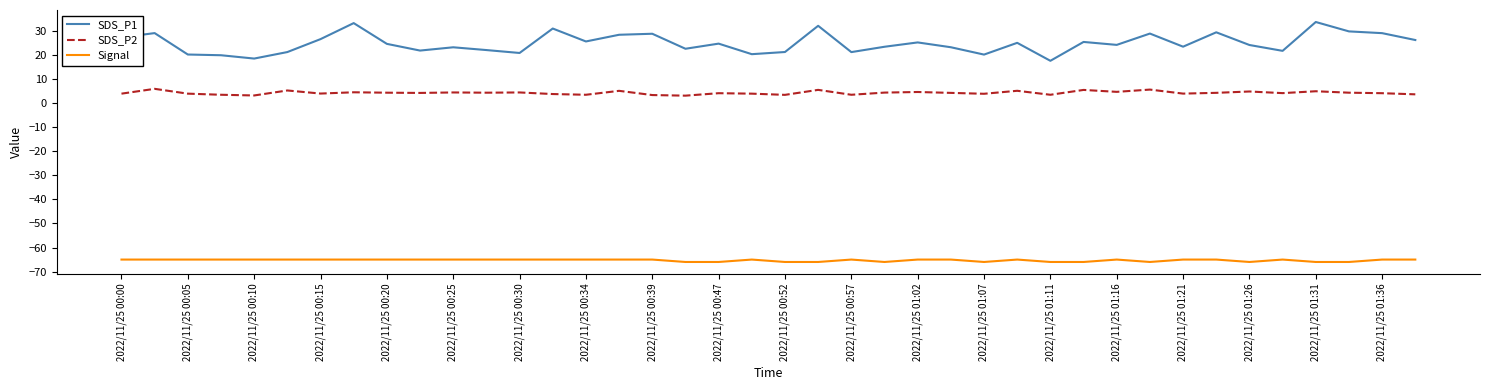

What is the lowest value of the SDS_P1 series?

17.5